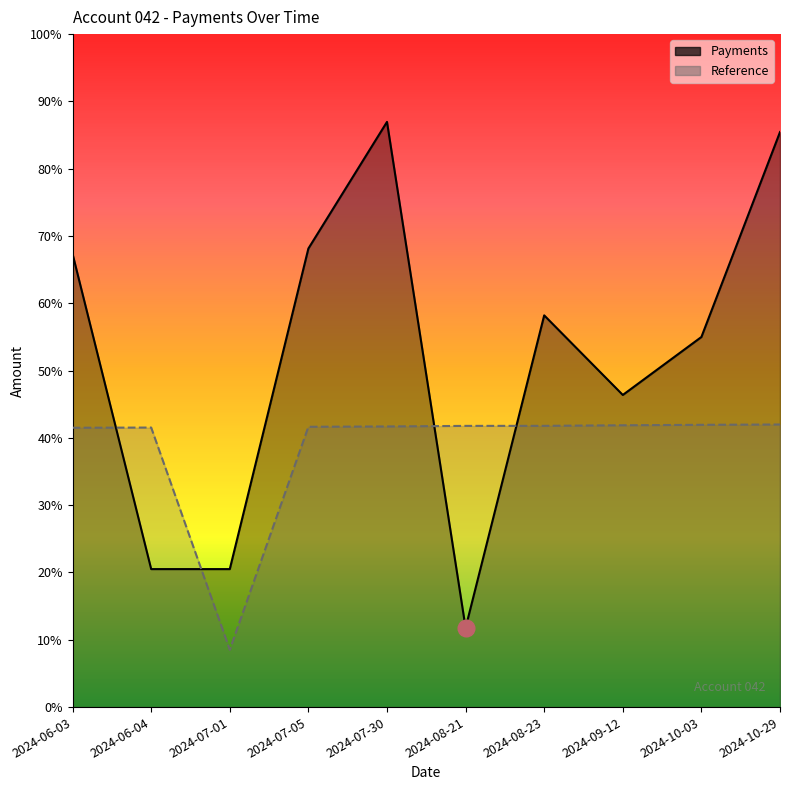

Which series has the largest range (max minus min)?

Payments